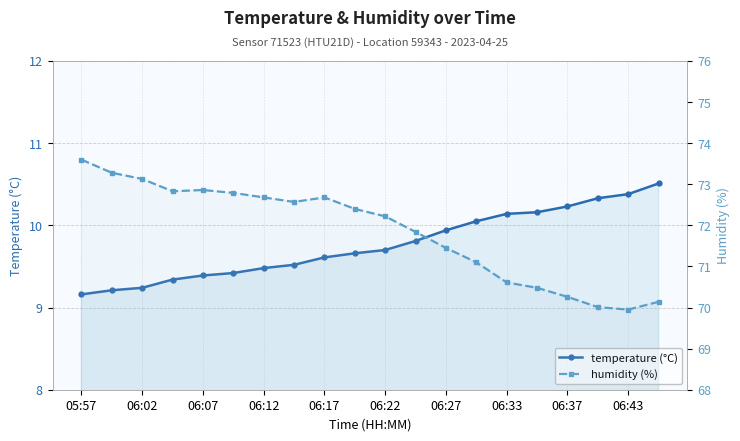

The temperature (°C) series shows 2.6 at 06:33. True or false?

False